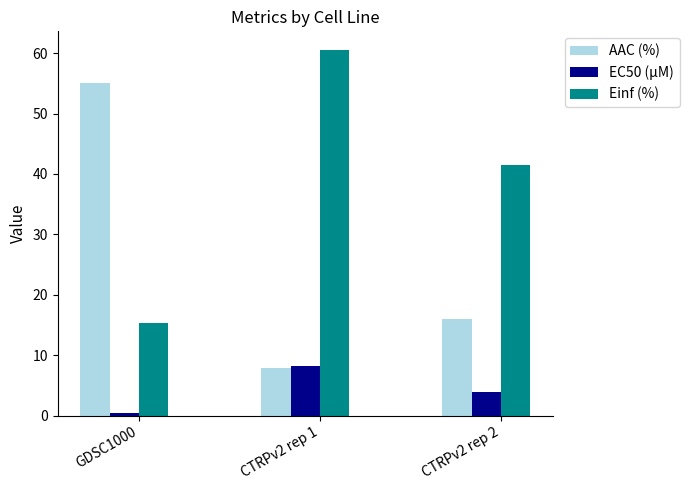

Read the EC50 (µM) value at CTRPv2 rep 1.

8.2